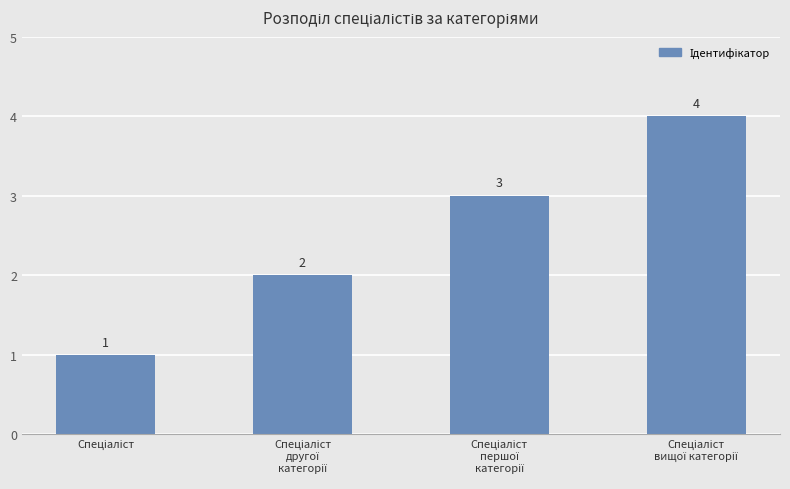

How many values are between 2 and 4?

3